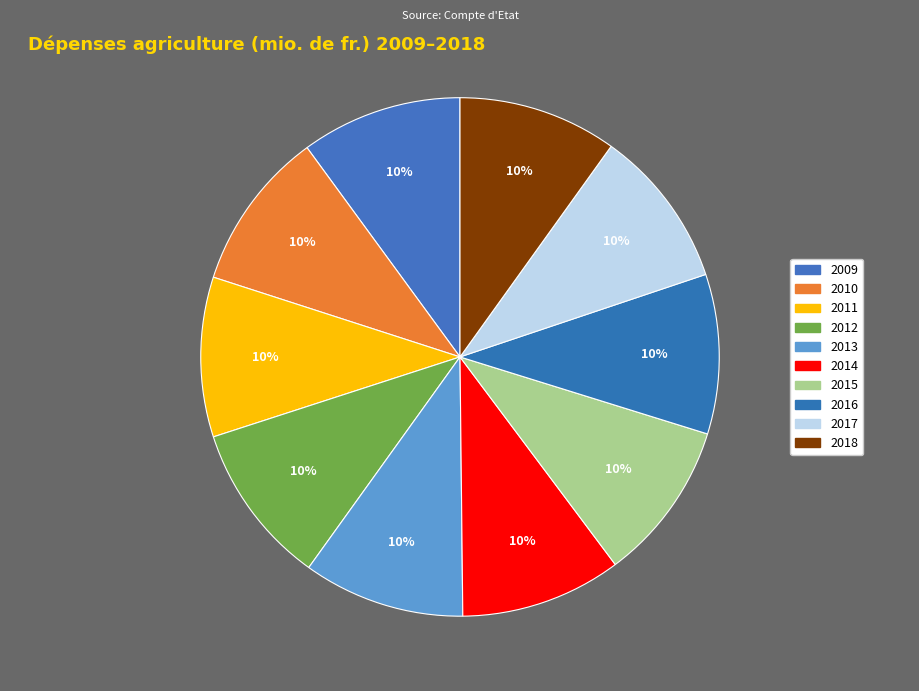

Does 2018 represent more than half of the total?

No